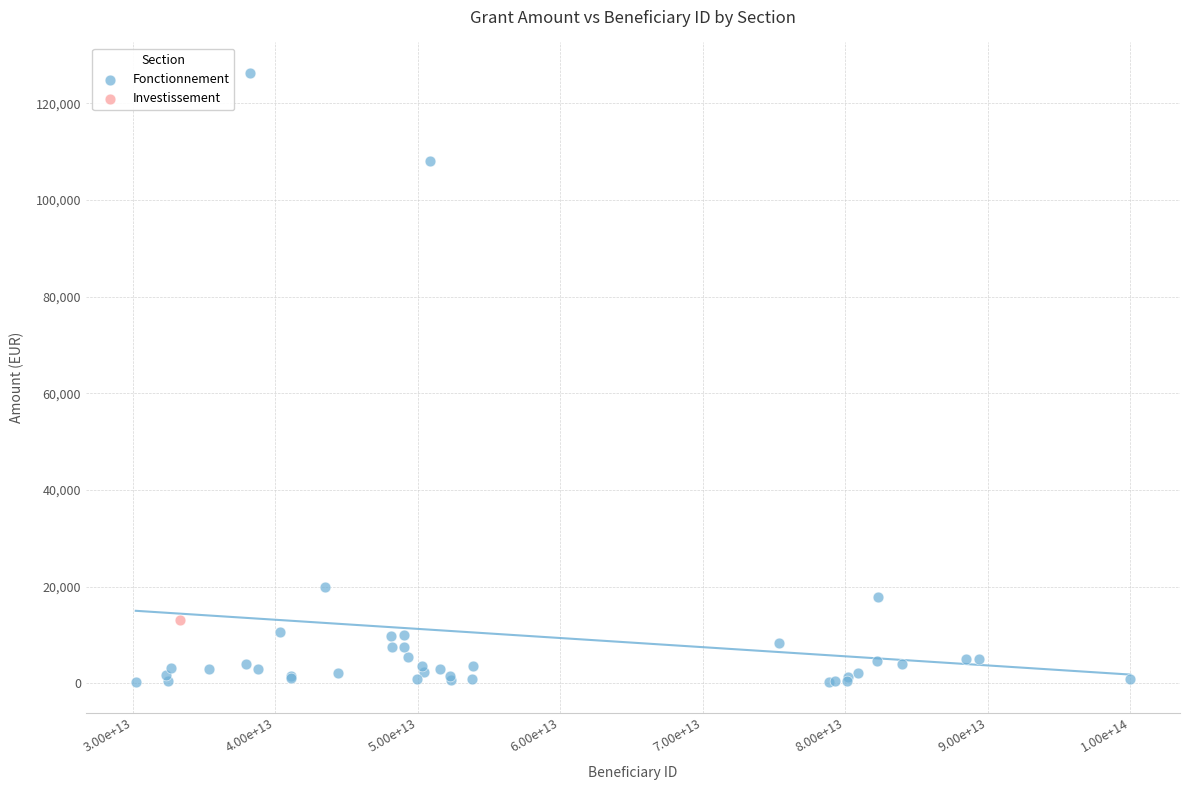

What are all the series names shown in the legend?

Fonctionnement, Investissement